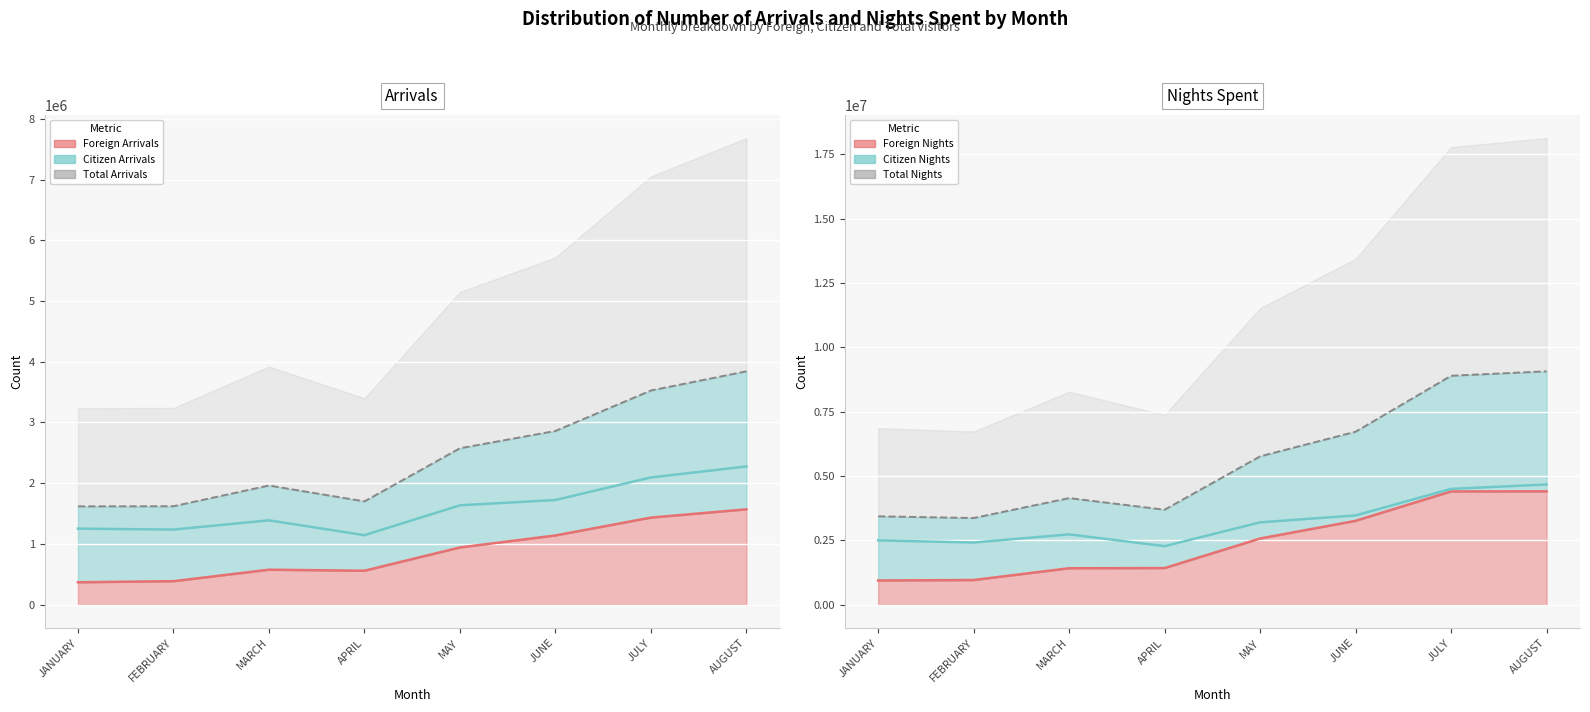

True or false: Citizen Nights and Citizen Arrivals intersect in this chart.

False